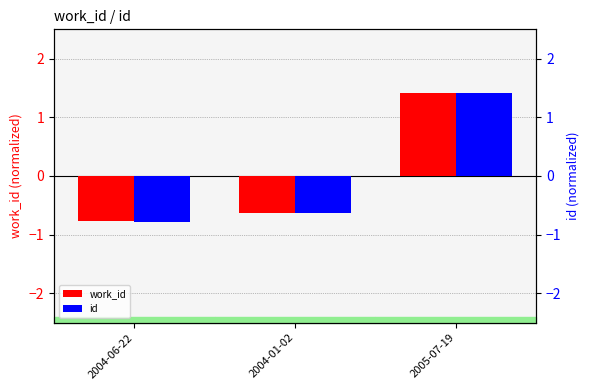

What is the total value across all series at 2005-07-19?

2.8